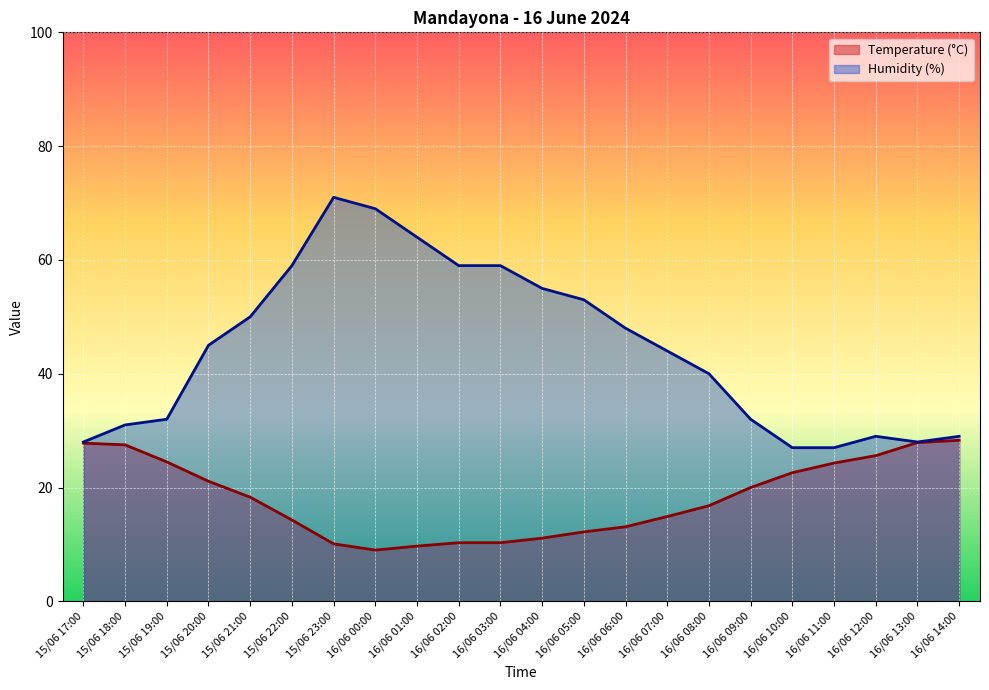

At which label is Humidity (%) closest to 49?

15/06 21:00